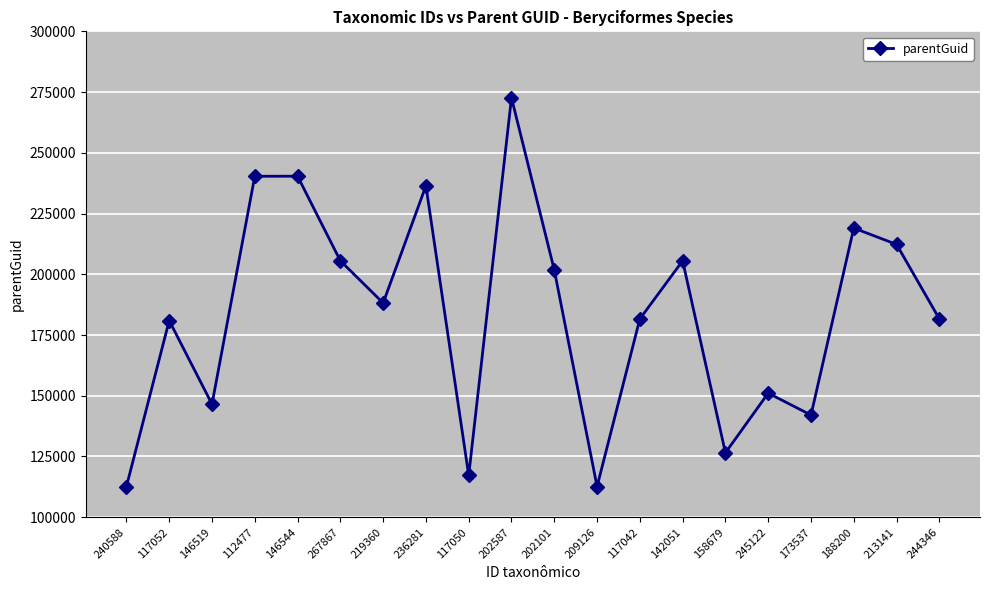

How many interior local peaks (higher than both neighbors) does the data have?

7